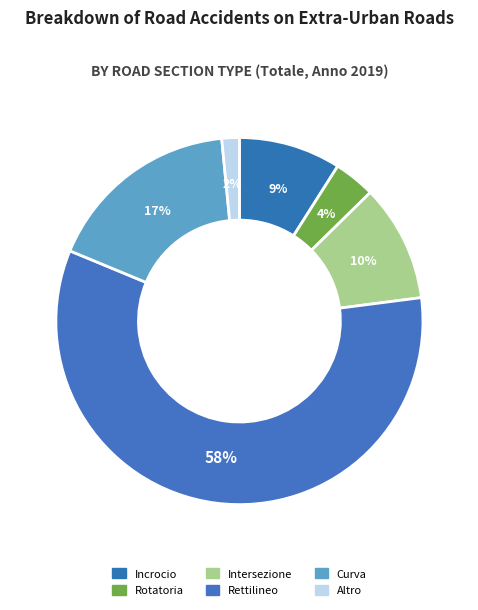

To the nearest percent, what percentage of the pie is Curva?

17%